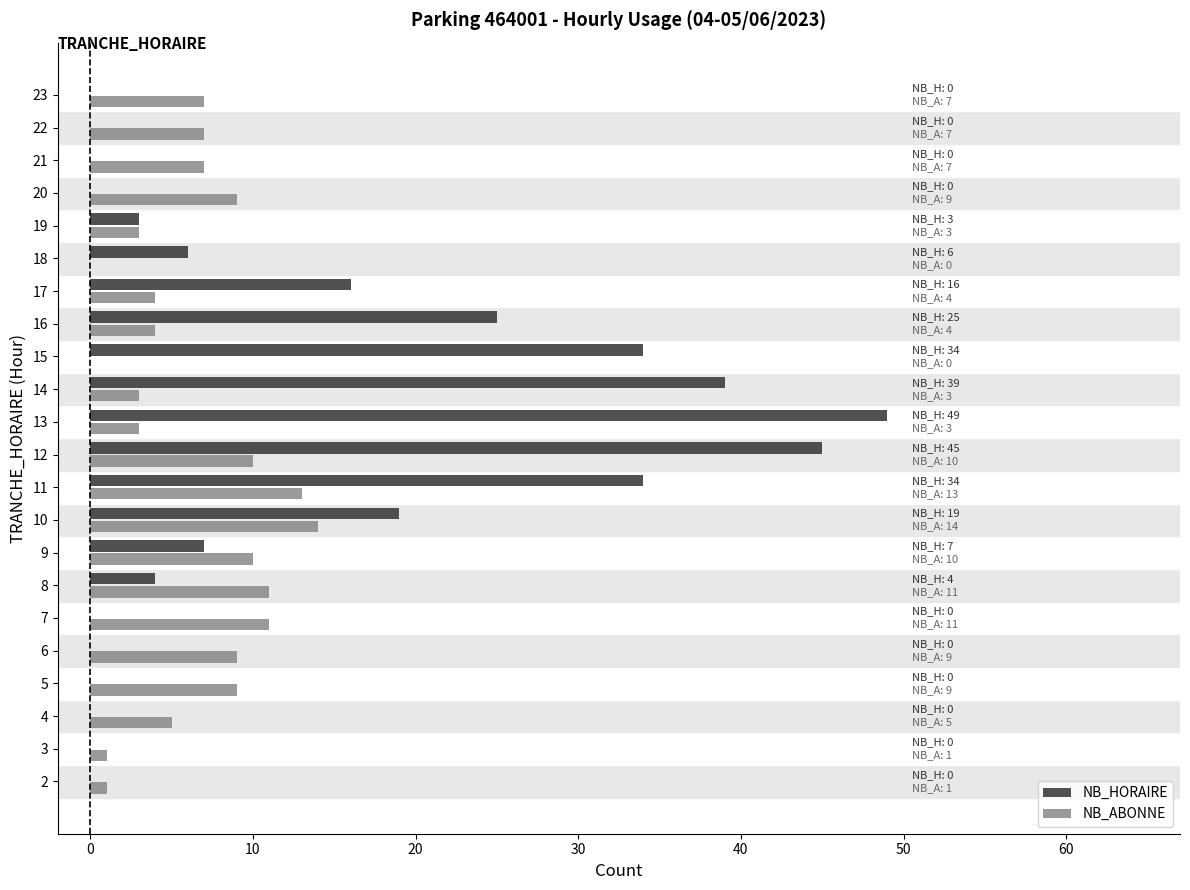

At which category is the sum across all series the highest?

12